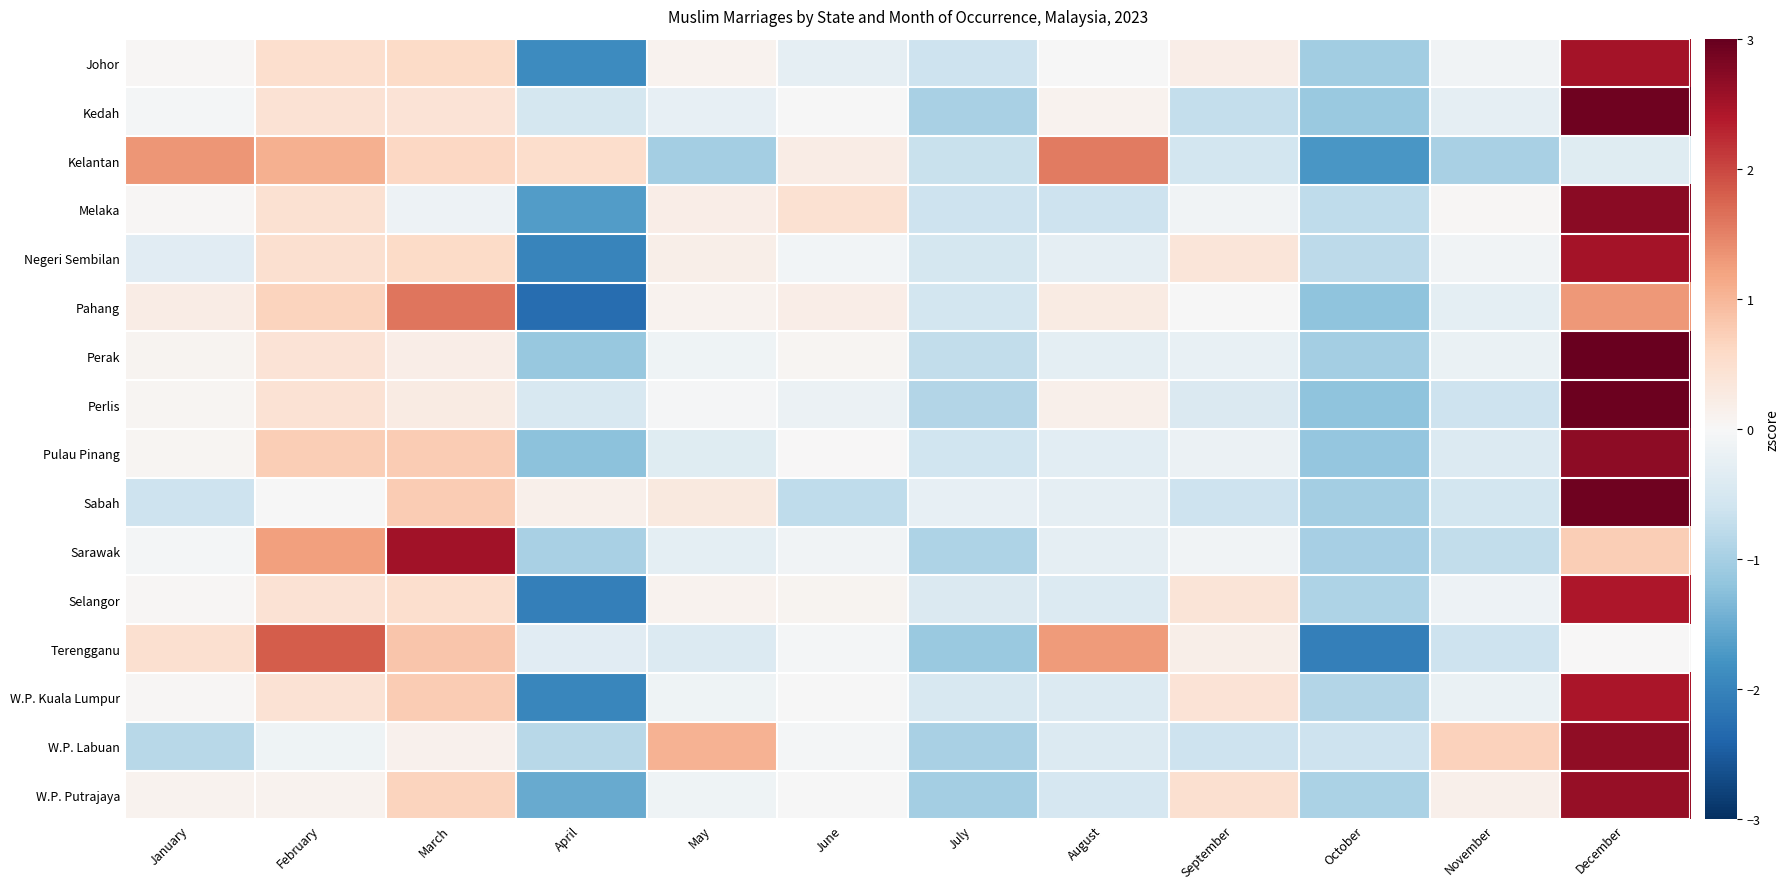

Reading left to right, list all the values displayed in this chart.

Johor: January=0.0	February=0.5	March=0.6	April=-1.9	May=0.1	June=-0.3	July=-0.6	August=-0.0	September=0.2	October=-1.0	November=-0.1	December=2.5
Kedah: January=-0.0	February=0.4	March=0.4	April=-0.5	May=-0.2	June=-0.0	July=-1.0	August=0.1	September=-0.7	October=-1.1	November=-0.3	December=2.9
Kelantan: January=1.3	February=1.1	March=0.6	April=0.5	May=-1.0	June=0.2	July=-0.7	August=1.6	September=-0.6	October=-1.7	November=-1.0	December=-0.4
Melaka: January=0.0	February=0.5	March=-0.2	April=-1.7	May=0.2	June=0.5	July=-0.6	August=-0.6	September=-0.1	October=-0.8	November=0.0	December=2.7
Negeri Sembilan: January=-0.3	February=0.5	March=0.6	April=-2.0	May=0.2	June=-0.1	July=-0.5	August=-0.3	September=0.4	October=-0.8	November=-0.1	December=2.5
Pahang: January=0.2	February=0.7	March=1.6	April=-2.3	May=0.1	June=0.2	July=-0.6	August=0.3	September=-0.0	October=-1.2	November=-0.3	December=1.3
Perak: January=0.1	February=0.4	March=0.2	April=-1.1	May=-0.1	June=0.1	July=-0.7	August=-0.3	September=-0.2	October=-1.0	November=-0.2	December=3.0
Perlis: January=0.1	February=0.4	March=0.2	April=-0.5	May=-0.0	June=-0.2	July=-0.9	August=0.2	September=-0.4	October=-1.2	November=-0.6	December=2.9
Pulau Pinang: January=0.1	February=0.7	March=0.8	April=-1.2	May=-0.4	June=0.0	July=-0.6	August=-0.3	September=-0.2	October=-1.2	November=-0.4	December=2.7
Sabah: January=-0.6	February=-0.0	March=0.8	April=0.1	May=0.3	June=-0.8	July=-0.2	August=-0.3	September=-0.6	October=-1.0	November=-0.5	December=2.9
Sarawak: January=-0.1	February=1.2	March=2.5	April=-1.0	May=-0.3	June=-0.1	July=-0.9	August=-0.3	September=-0.1	October=-1.0	November=-0.7	December=0.7
Selangor: January=0.0	February=0.4	March=0.5	April=-2.1	May=0.1	June=0.1	July=-0.4	August=-0.4	September=0.4	October=-0.9	November=-0.1	December=2.4
Terengganu: January=0.5	February=1.8	March=0.8	April=-0.3	May=-0.4	June=-0.1	July=-1.1	August=1.3	September=0.2	October=-2.0	November=-0.6	December=0.0
W.P. Kuala Lumpur: January=0.0	February=0.4	March=0.8	April=-2.0	May=-0.1	June=-0.0	July=-0.5	August=-0.4	September=0.4	October=-0.9	November=-0.2	December=2.4
W.P. Labuan: January=-0.8	February=-0.1	March=0.1	April=-0.8	May=1.0	June=-0.1	July=-1.0	August=-0.4	September=-0.6	October=-0.6	November=0.7	December=2.7
W.P. Putrajaya: January=0.1	February=0.1	March=0.7	April=-1.5	May=-0.1	June=-0.0	July=-1.0	August=-0.5	September=0.5	October=-1.0	November=0.2	December=2.6